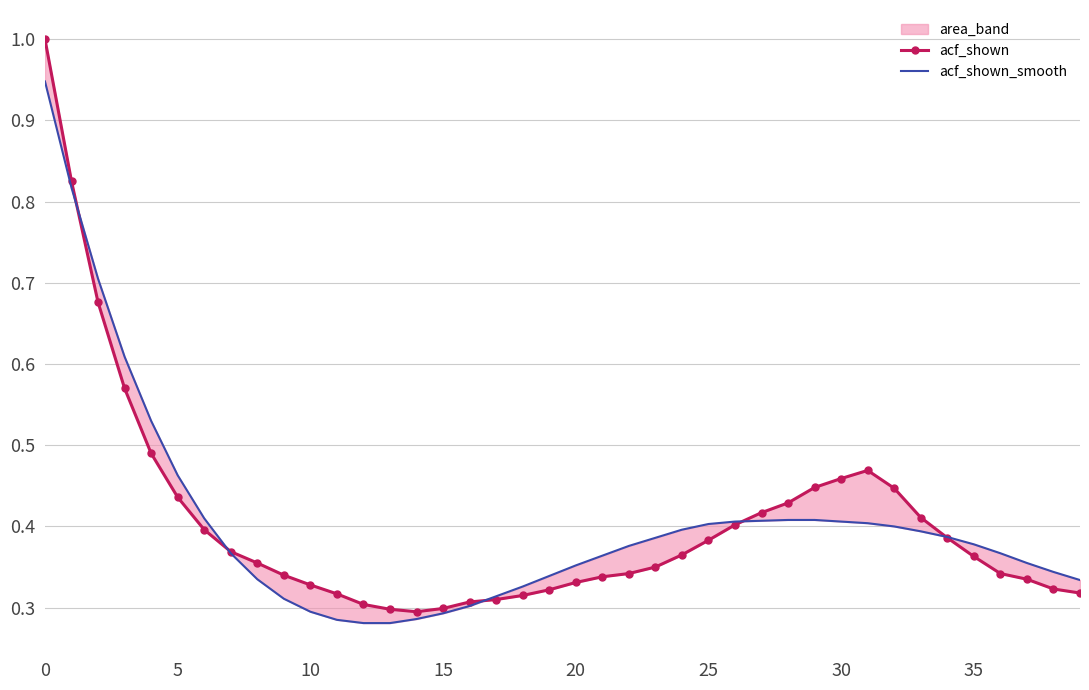

What is the sum of all acf_shown_smooth values?

16.2